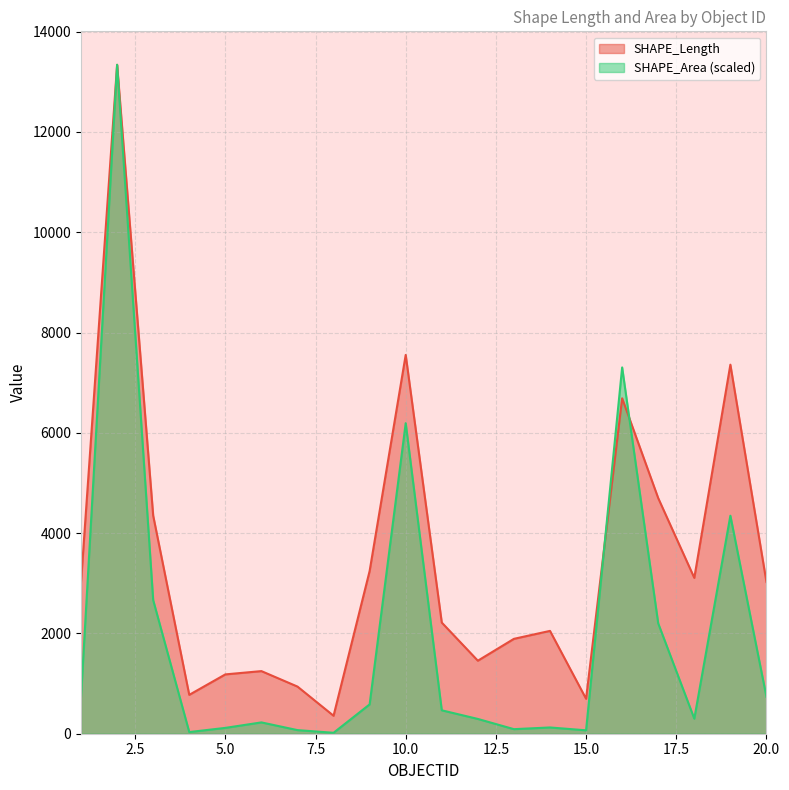

What are all the series names shown in the legend?

SHAPE_Length, SHAPE_Area (scaled)